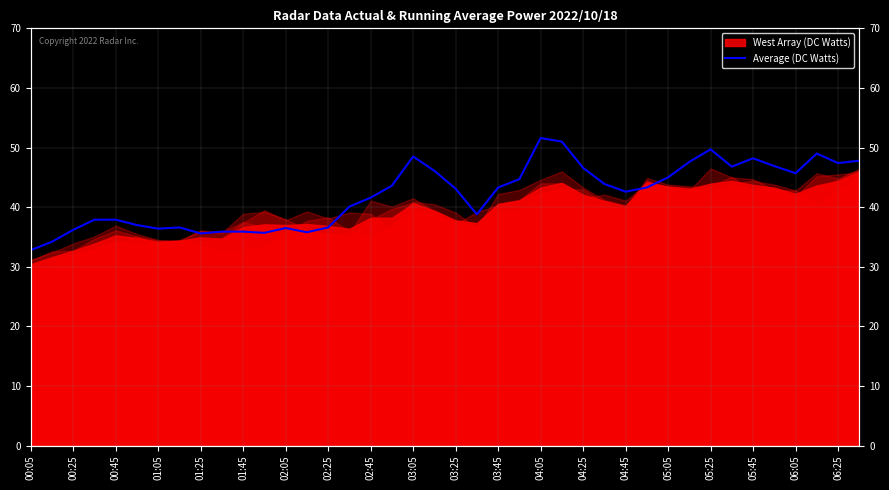

Which category has the lowest value across all series?

00:05